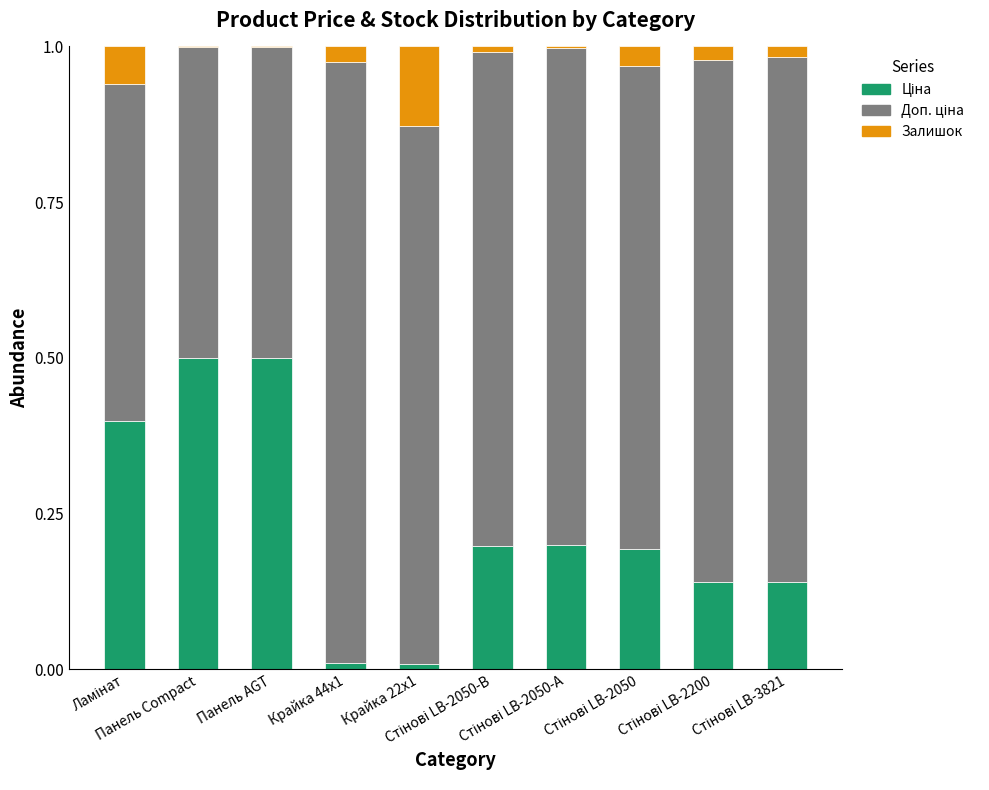

At Ламінат, list the series in order from largest to smallest.

Доп. ціна, Ціна, Залишок